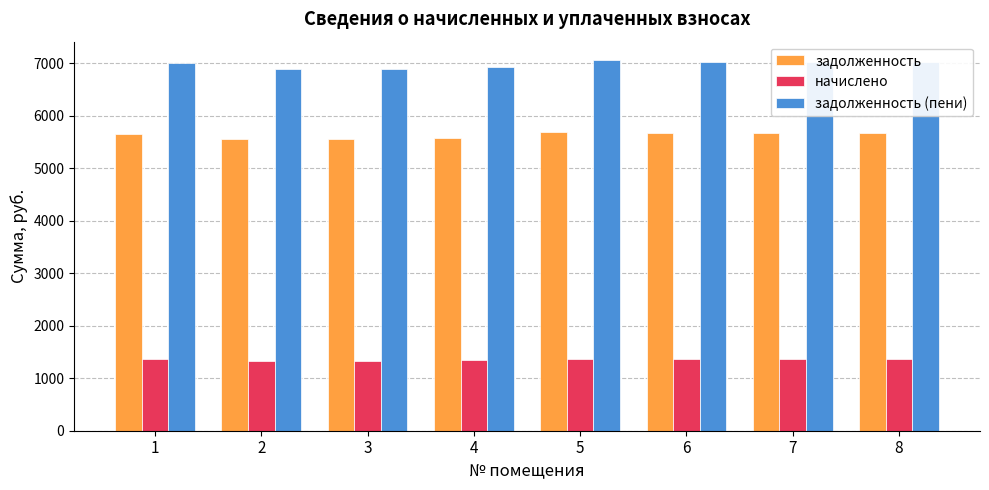

Rank the series by their maximum value, from lowest to highest.

начислено, задолженность, задолженность (пени)